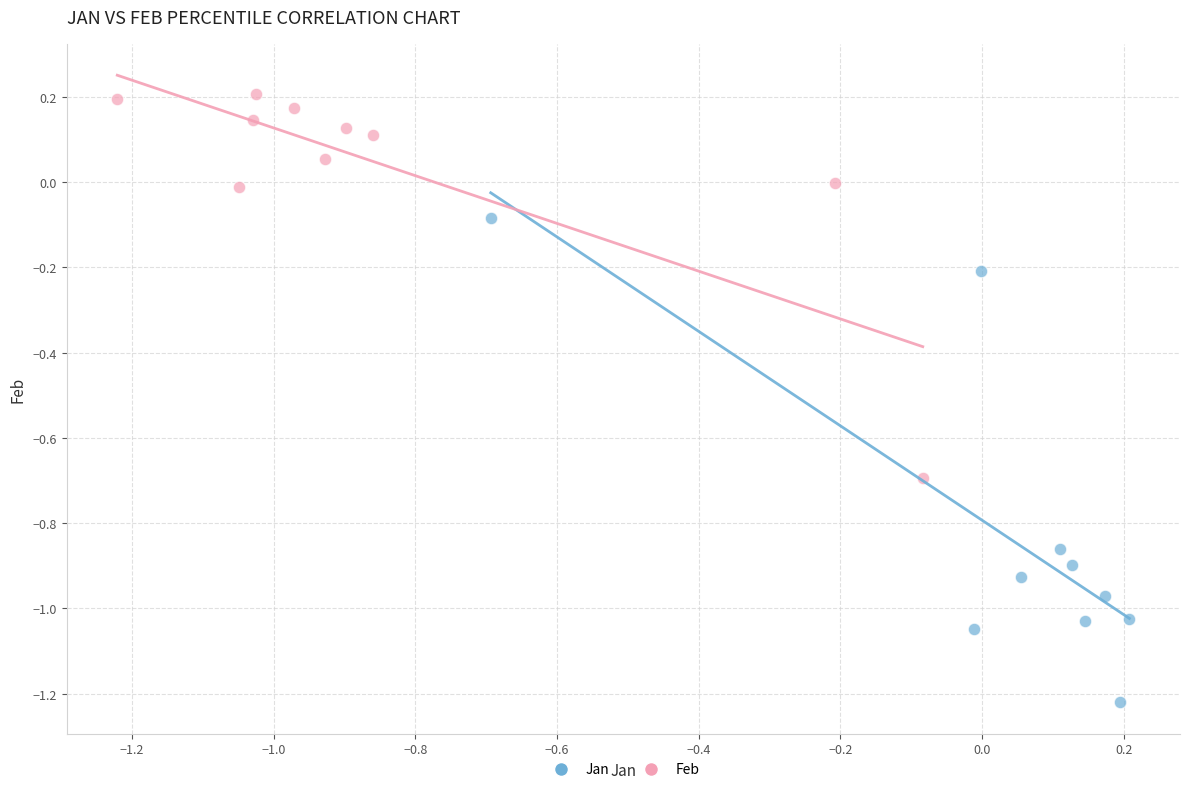

What are all the series names shown in the legend?

Jan, Feb